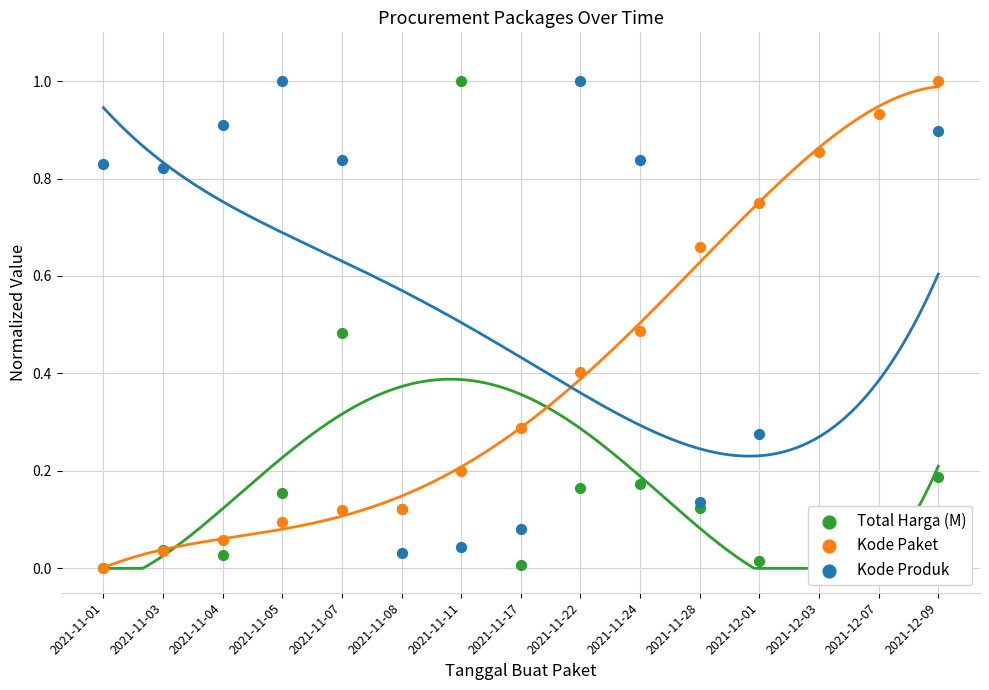

What are all the series names shown in the legend?

Total Harga (M), Kode Paket, Kode Produk